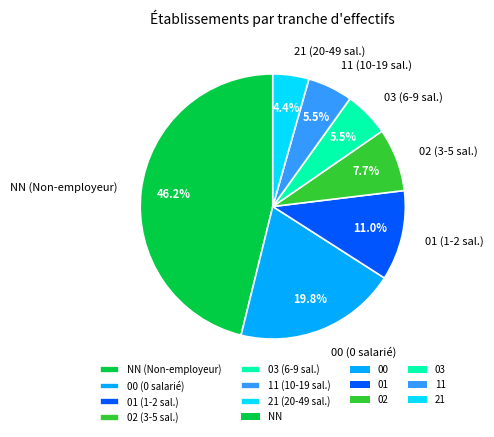

Between 00 and 03, which is larger?

00